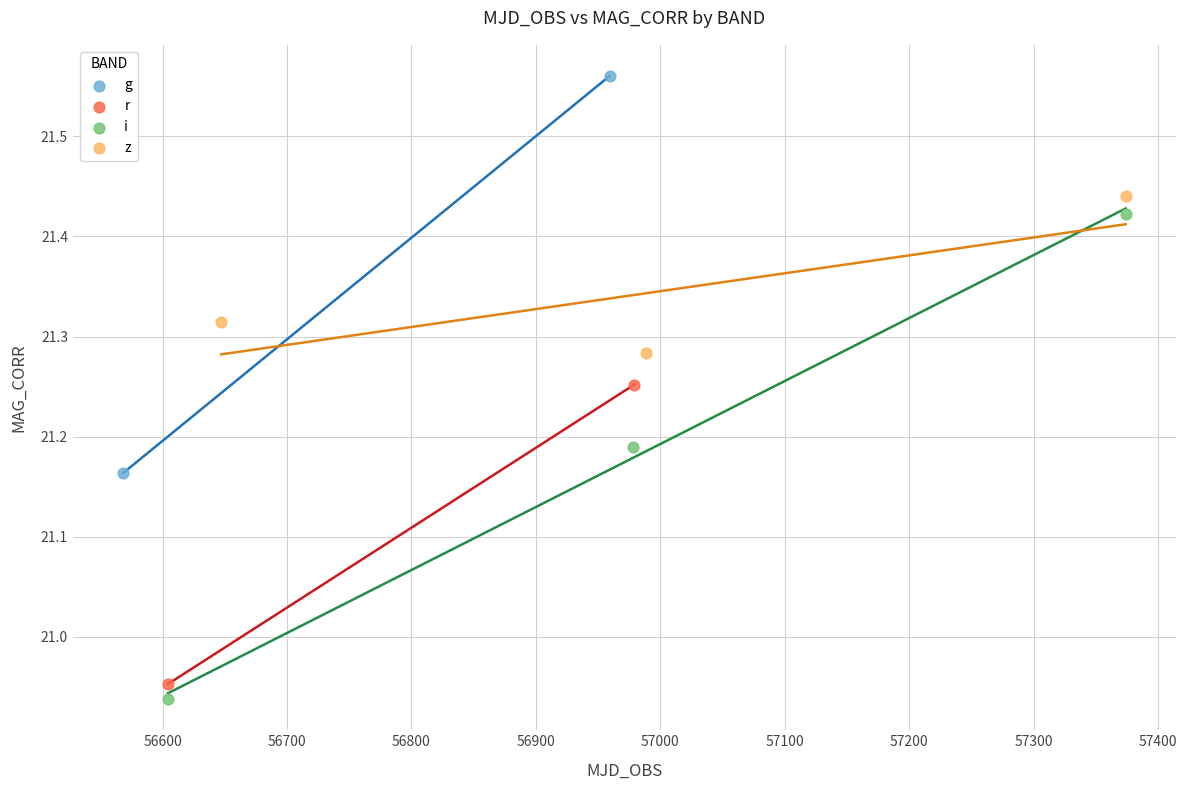

What are all the series names shown in the legend?

g, r, i, z